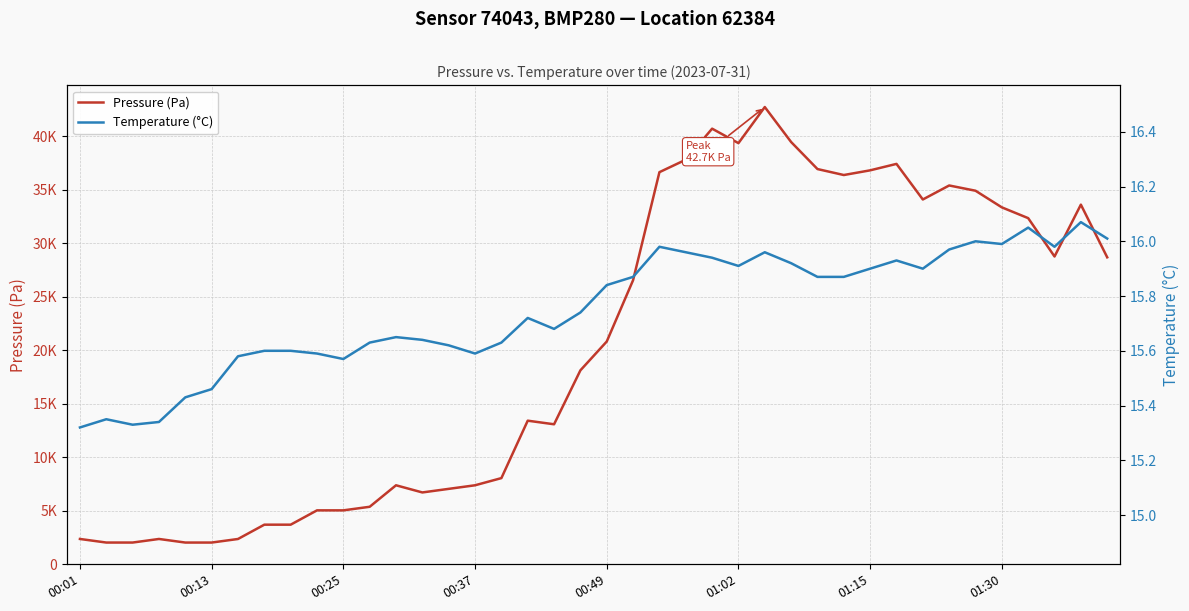

Is it true that Pressure (Pa) equals 3081.6 at 16?

False